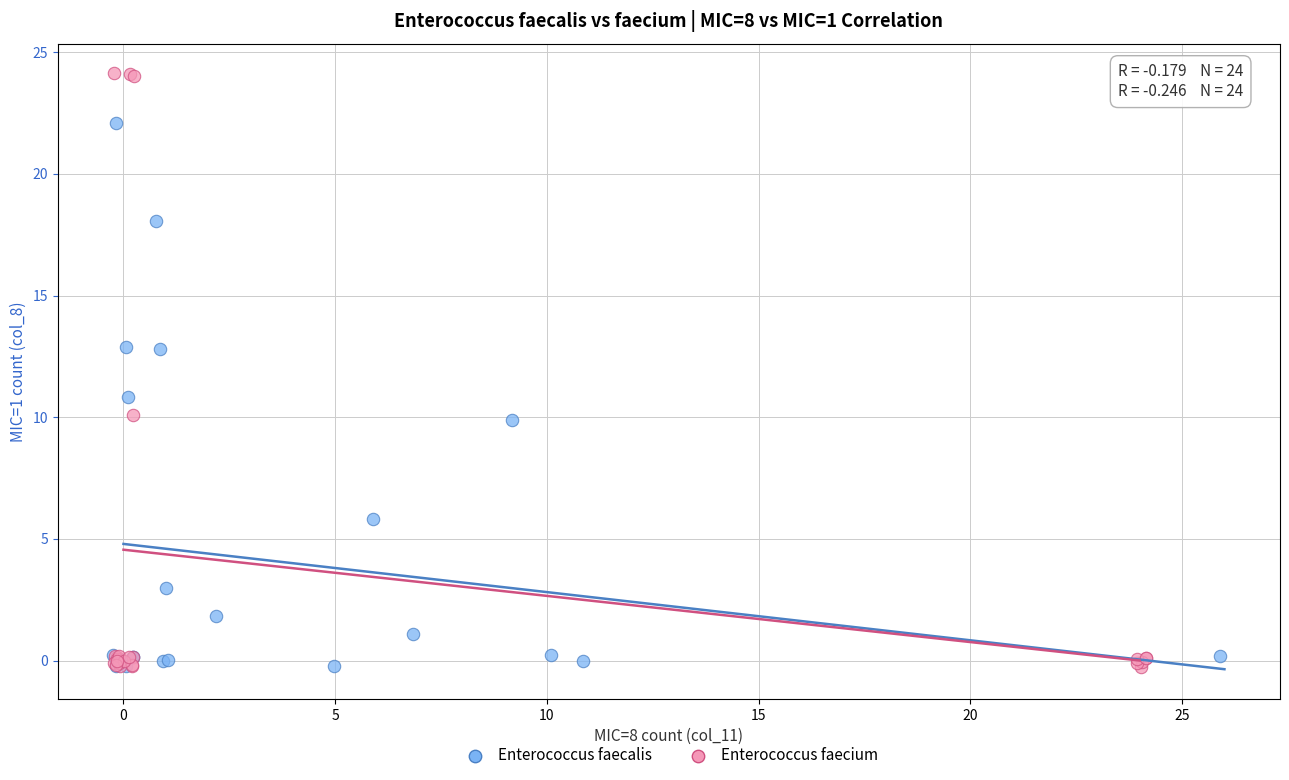

Which series has the widest spread of Y values?

Enterococcus faecium